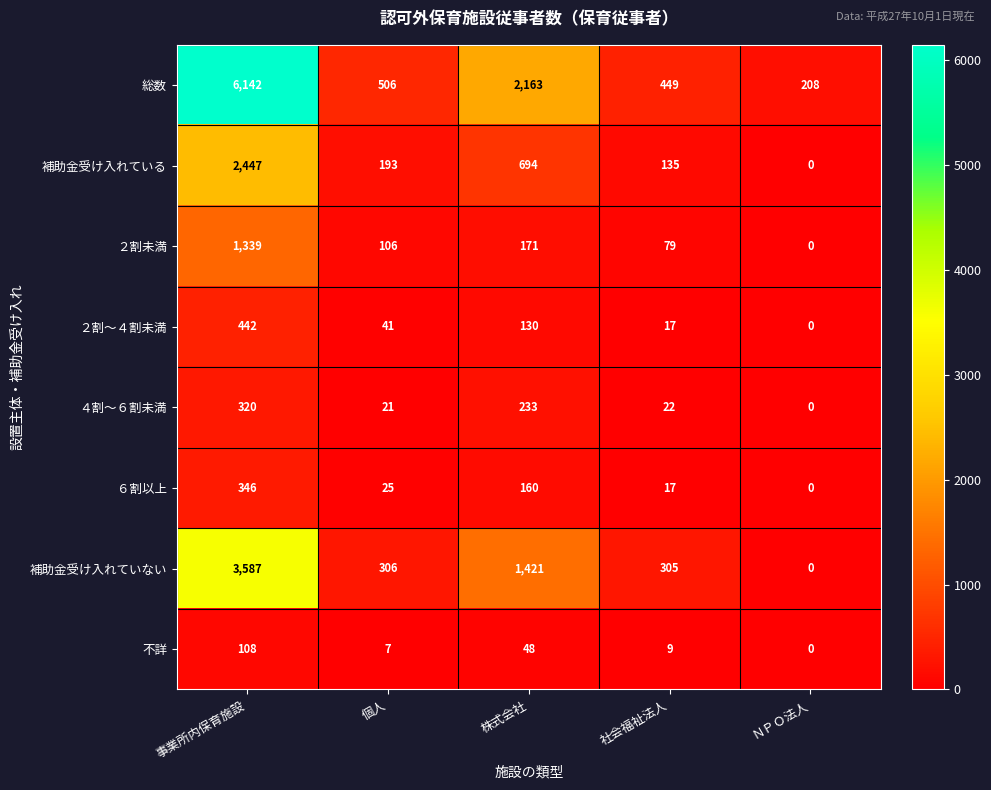

What is the difference between the maximum and minimum values in the ２割未満 series?

1339